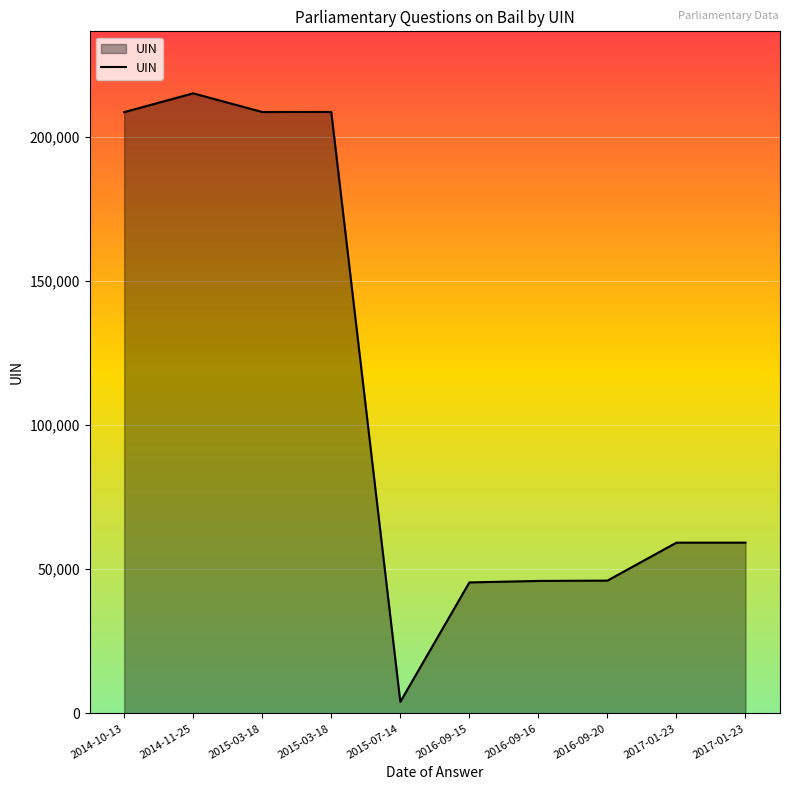

Rank the categories by value from highest to lowest.

2014-11-25, 2015-03-18, 2015-03-18, 2014-10-13, 2017-01-23, 2017-01-23, 2016-09-20, 2016-09-16, 2016-09-15, 2015-07-14